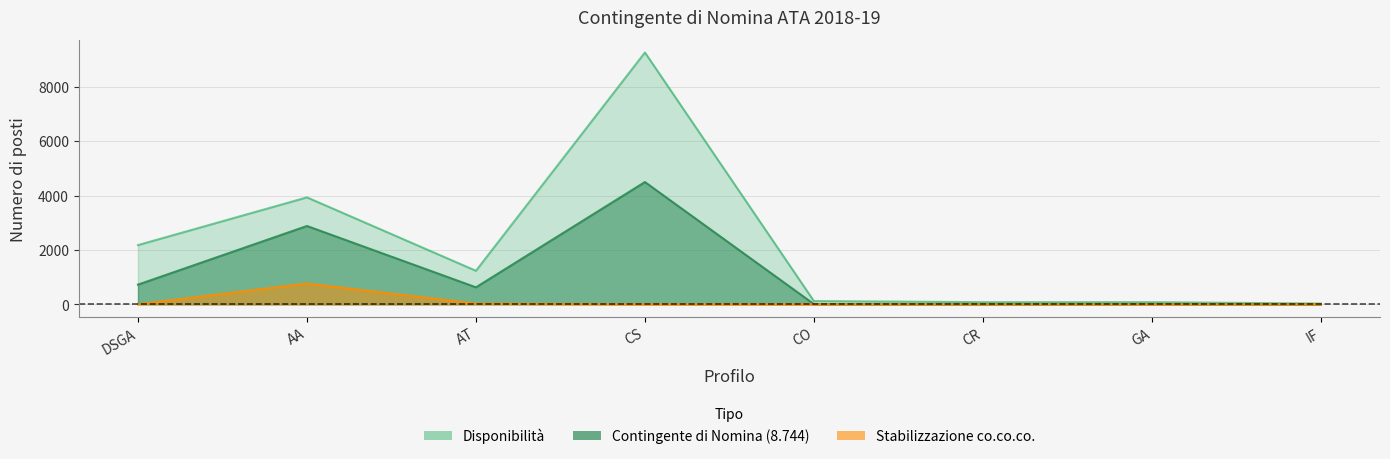

What is the value of the Stabilizzazione co.co.co. point at the 2nd from the left?

765